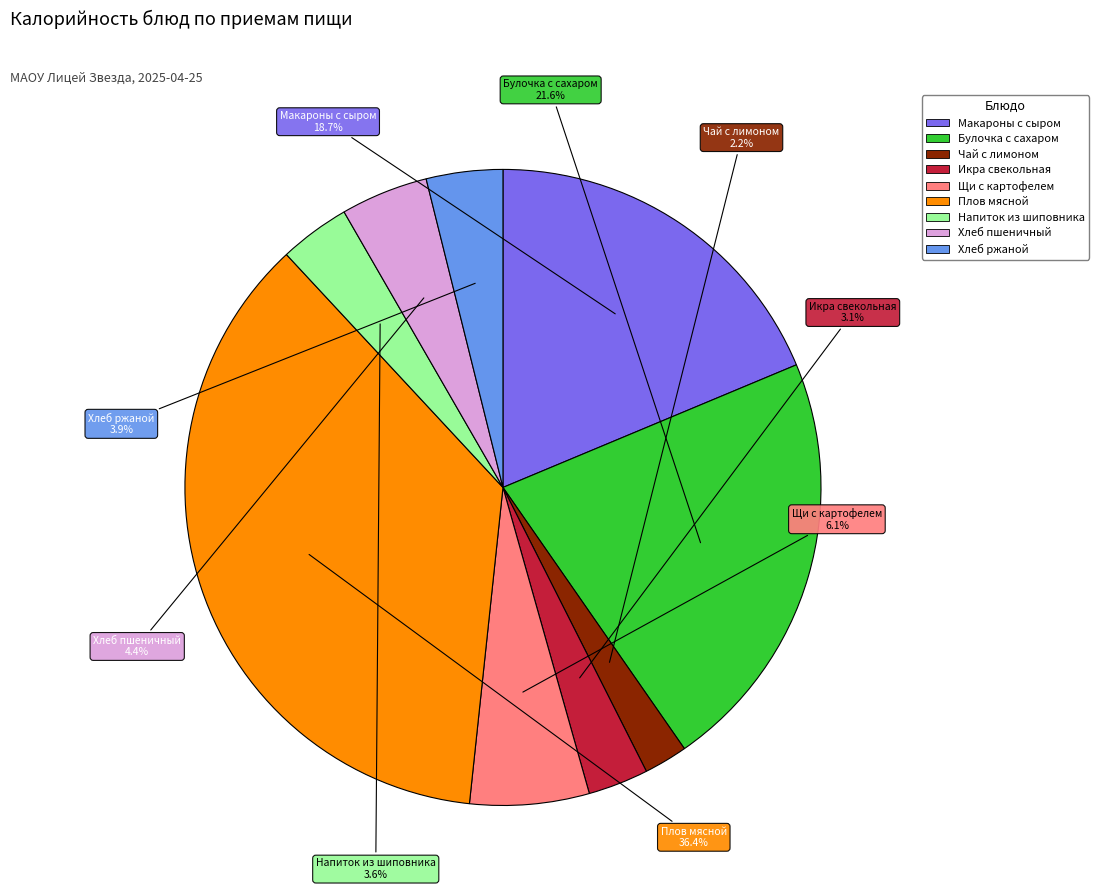

Count the number of slices in the pie.

9